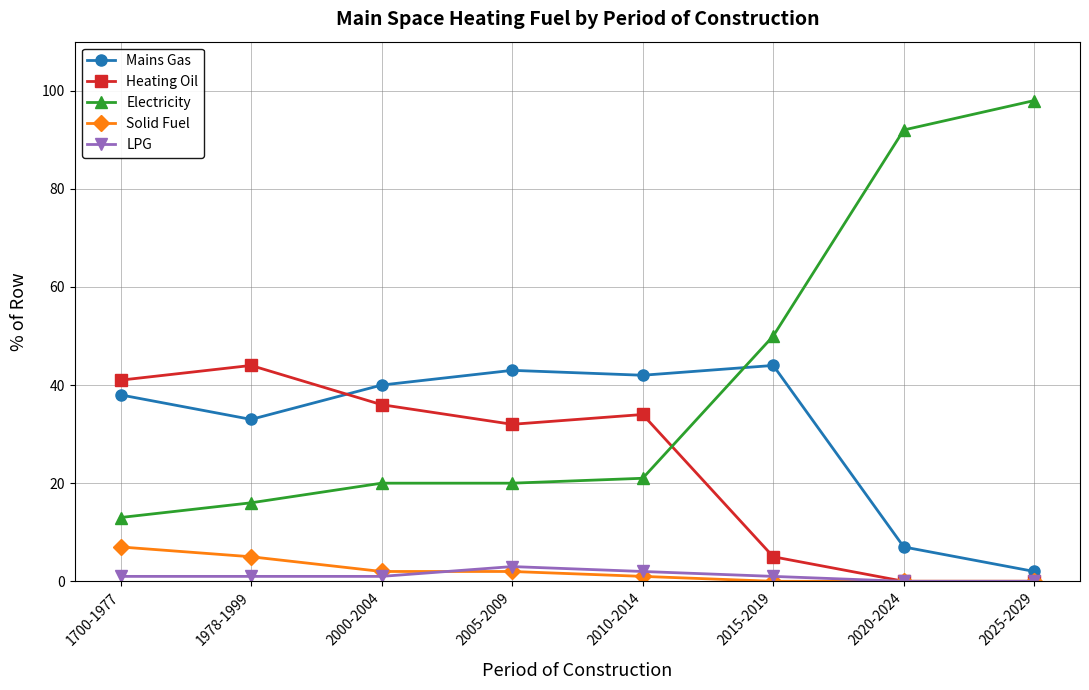

How many values in the Solid Fuel series are below 2?

4